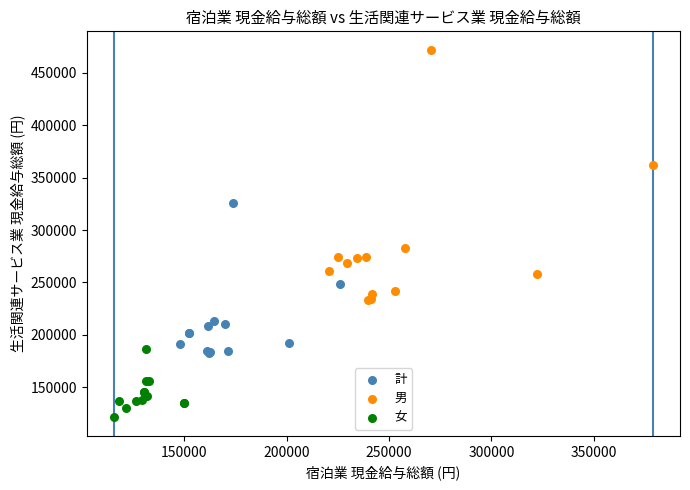

Which series reaches the minimum Y coordinate?

女